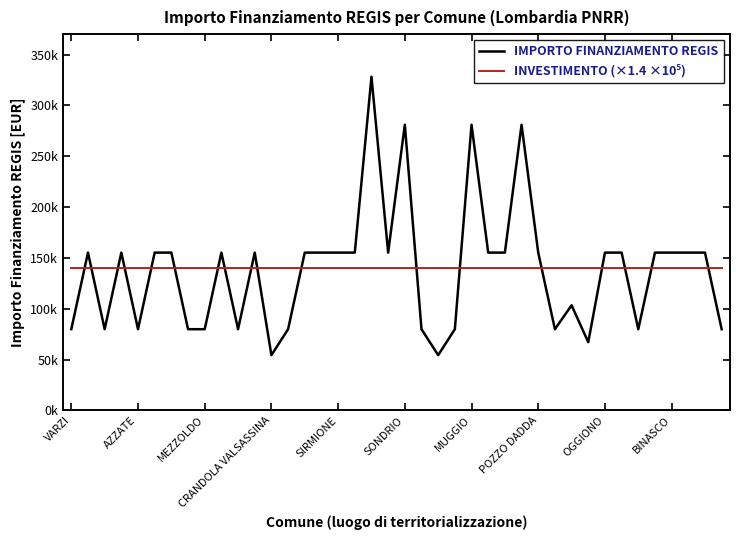

Which category has the highest value across all series?

18